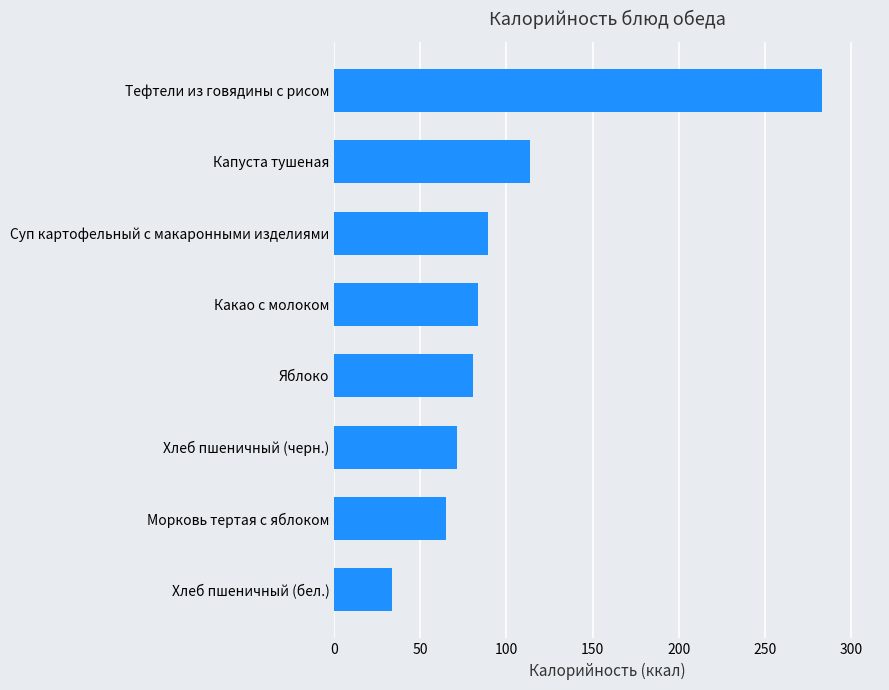

Between Тефтели из говядины с рисом and Капуста тушеная, which is larger?

Тефтели из говядины с рисом